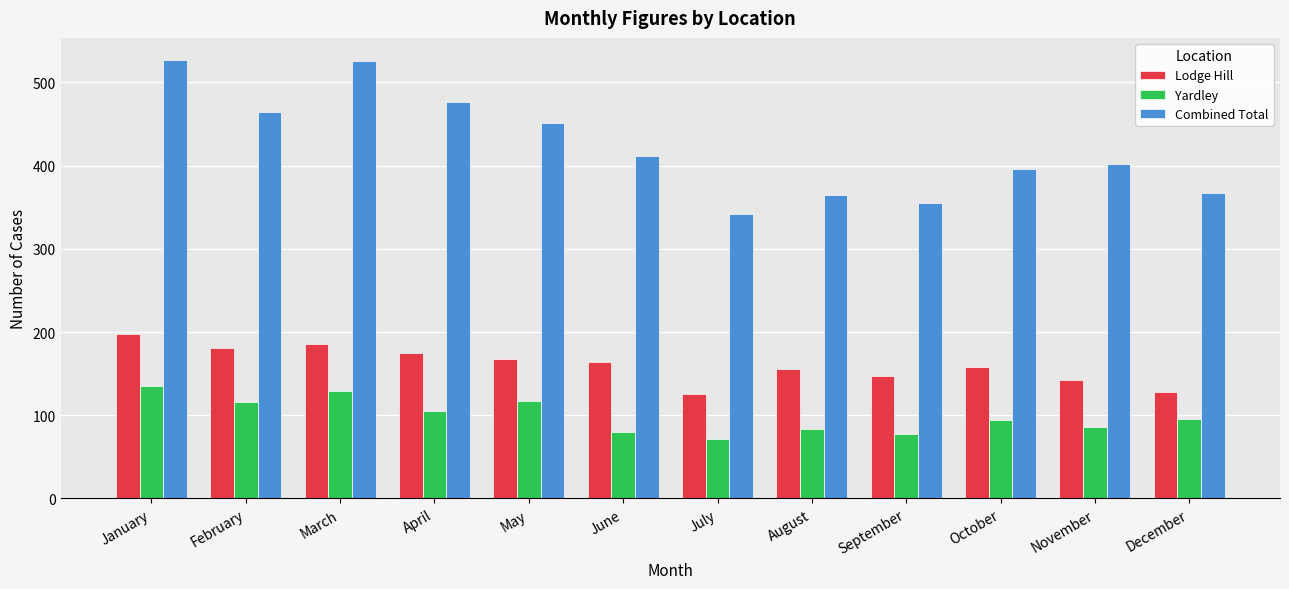

What is the value of the Combined Total bar at the 5th from the left?

451